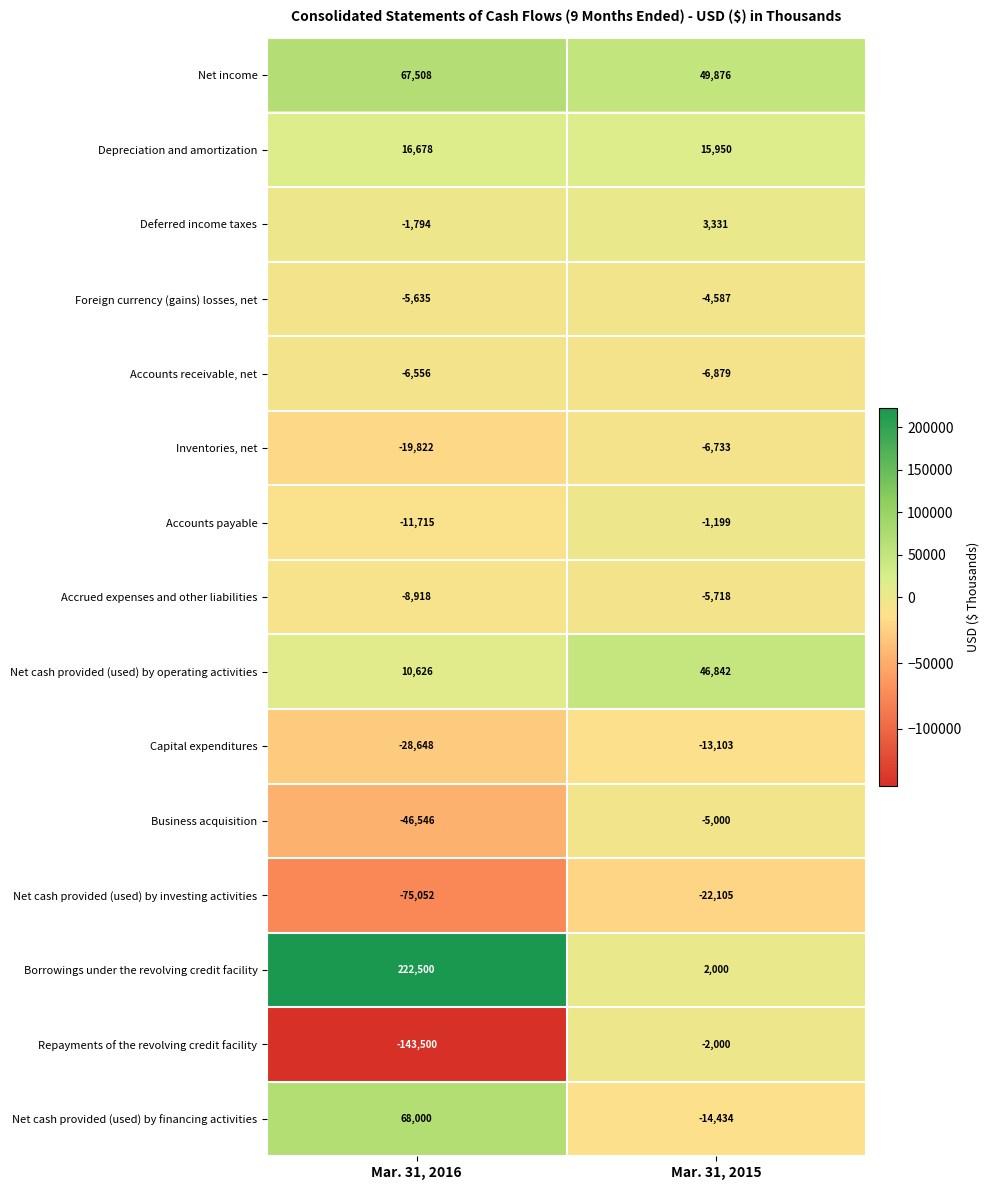

Reading left to right, list all the values displayed in this chart.

Net income: 67508	49876
Depreciation and amortization: 16678	15950
Deferred income taxes: -1794	3331
Foreign currency (gains) losses, net: -5635	-4587
Accounts receivable, net: -6556	-6879
Inventories, net: -19822	-6733
Accounts payable: -11715	-1199
Accrued expenses and other liabilities: -8918	-5718
Net cash provided (used) by operating activities: 10626	46842
Capital expenditures: -28648	-13103
Business acquisition: -46546	-5000
Net cash provided (used) by investing activities: -75052	-22105
Borrowings under the revolving credit facility: 222500	2000
Repayments of the revolving credit facility: -143500	-2000
Net cash provided (used) by financing activities: 68000	-14434